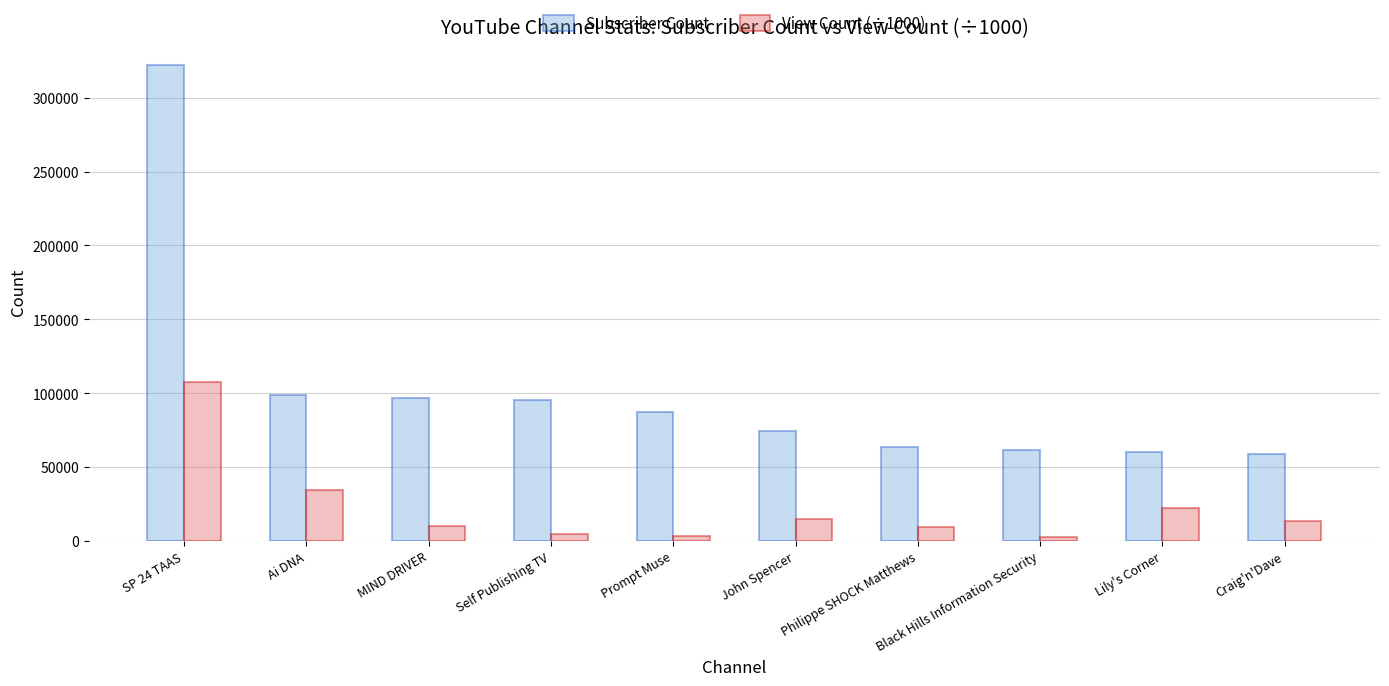

Which series changed the most between Ai DNA and MIND DRIVER?

View Count (÷1000)